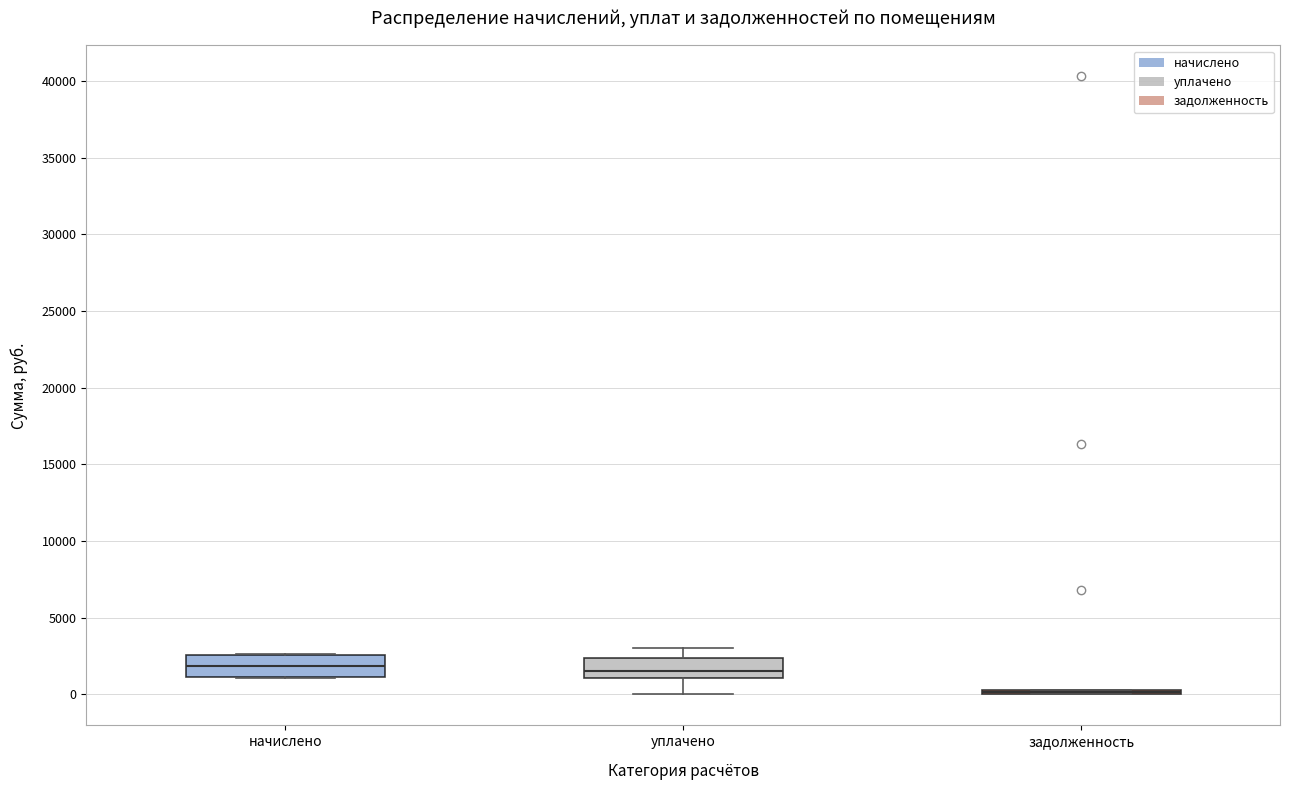

Where is the upper edge of the box for уплачено on the y-axis? The values are not printed on the chart, so give them approximately, as read against the axis.

2500